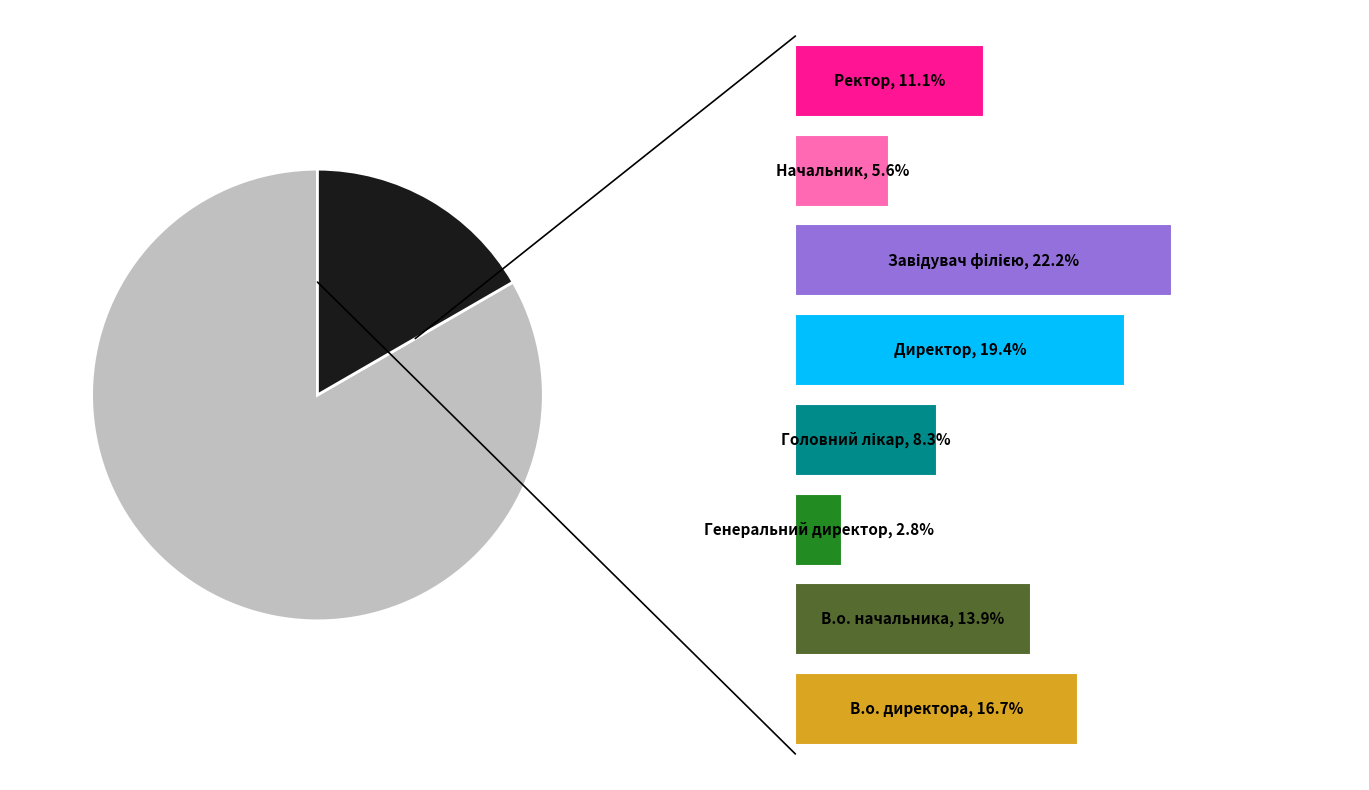

To the nearest percent, what is the average slice percentage?

12%